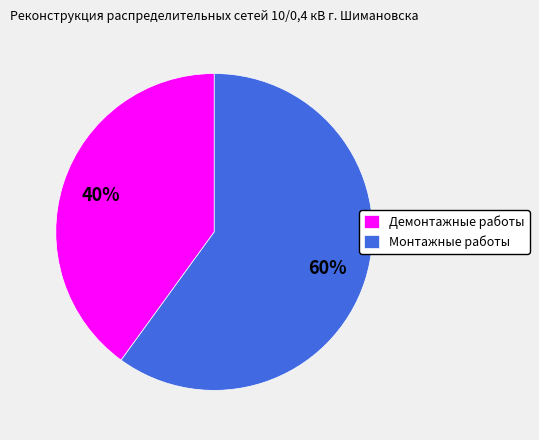

Combined, do Демонтажные работы and Монтажные работы account for over 50%?

Yes